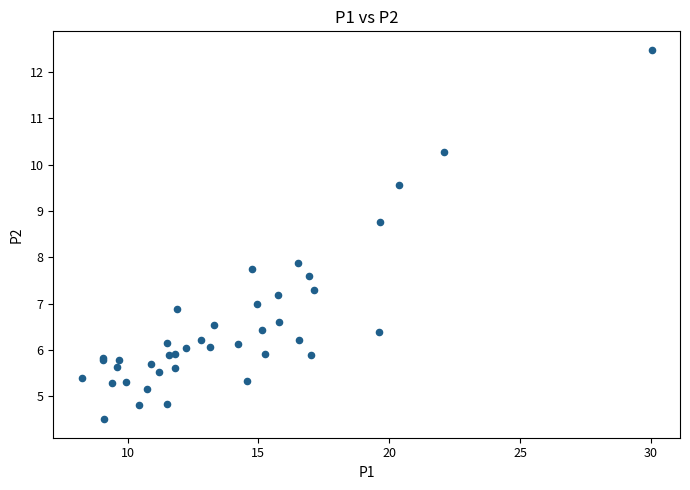

What Y value in the scatter plot is closest to 8?

7.9